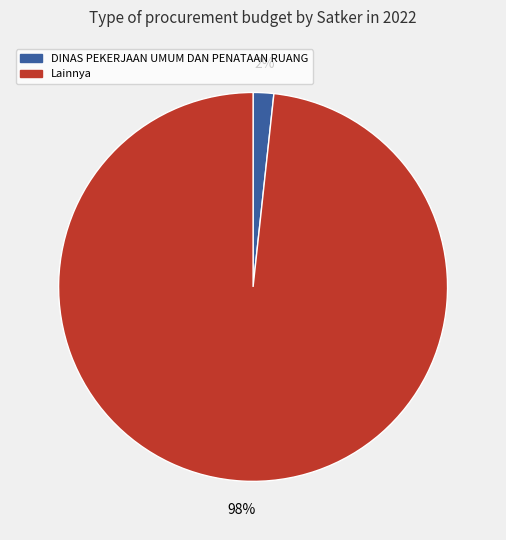

How many segments does this pie chart have?

2